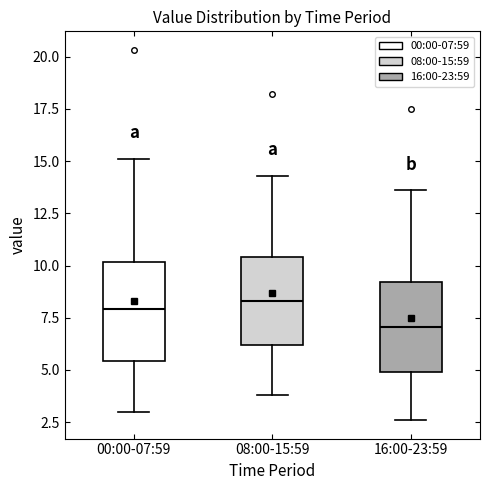

Reading left to right, transcribe this box plot: for each box, give where its median line is, the range the box spans, and where its two whiskers end, as read against the y-axis. The values are not printed on the chart, so give them approximately, as read against the axis.

00:00-07:59: median 8.0, box 5.5 to 10.0, whiskers 3.0 to 15.0
08:00-15:59: median 8.5, box 6.0 to 10.5, whiskers 4.0 to 14.5
16:00-23:59: median 7.0, box 5.0 to 9.0, whiskers 2.5 to 13.5